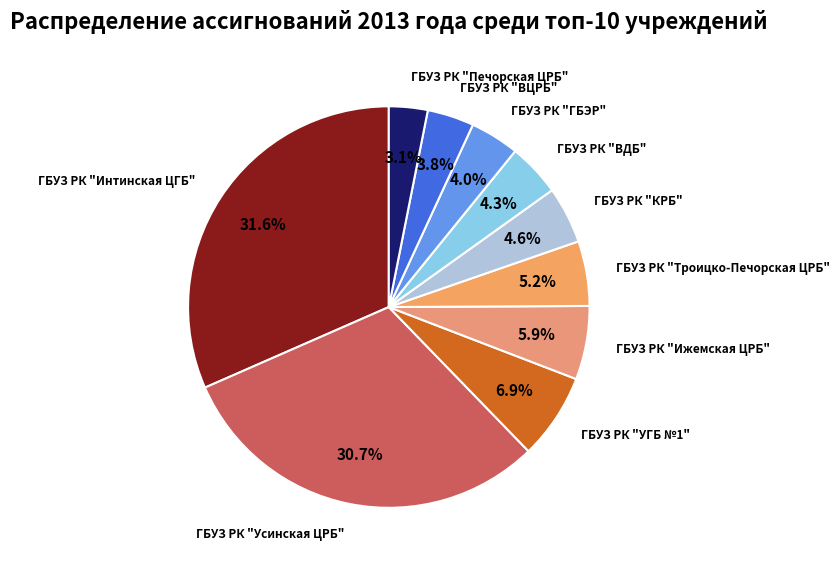

How many segments does this pie chart have?

10